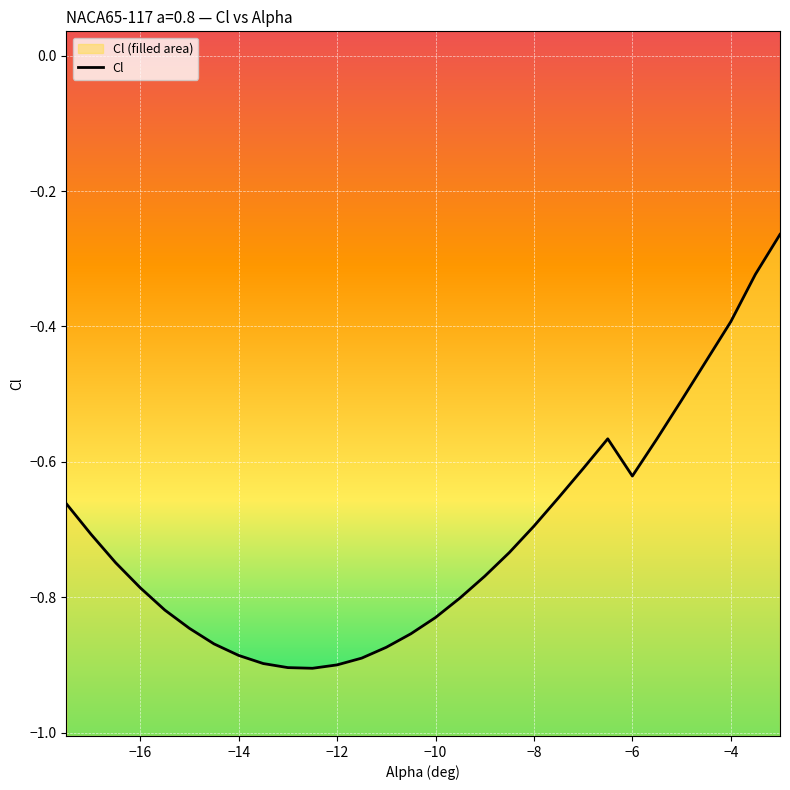

How many points are higher than both their immediate neighbors (excluding endpoints)?

1